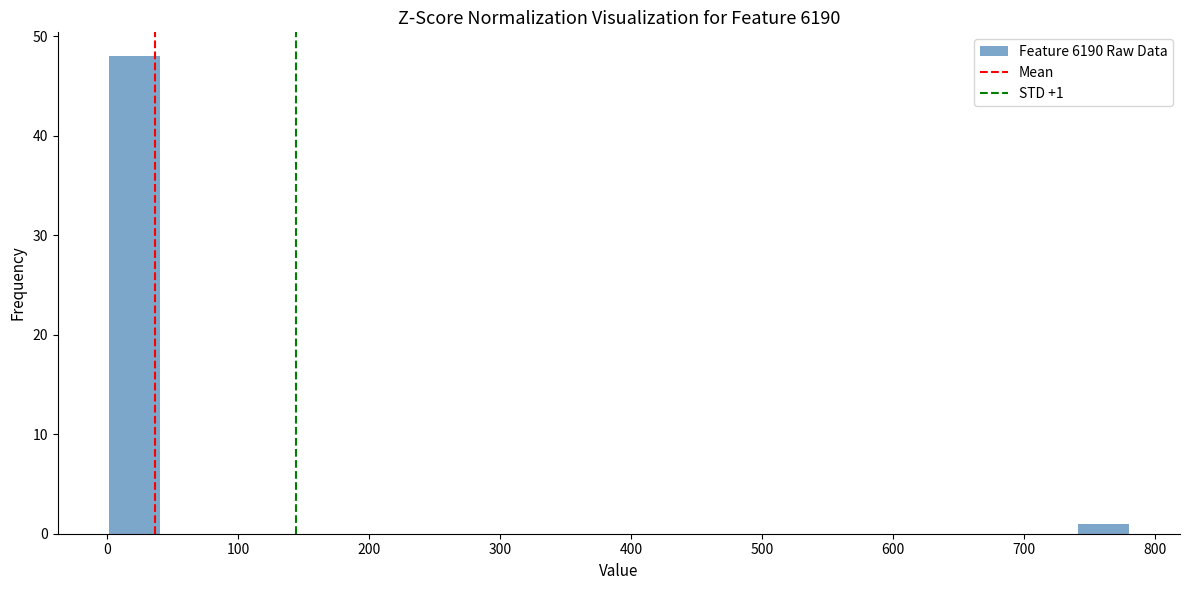

Around what value on the x-axis is the tallest bar? Give the approximate position of its centre, as read against the axis.

20